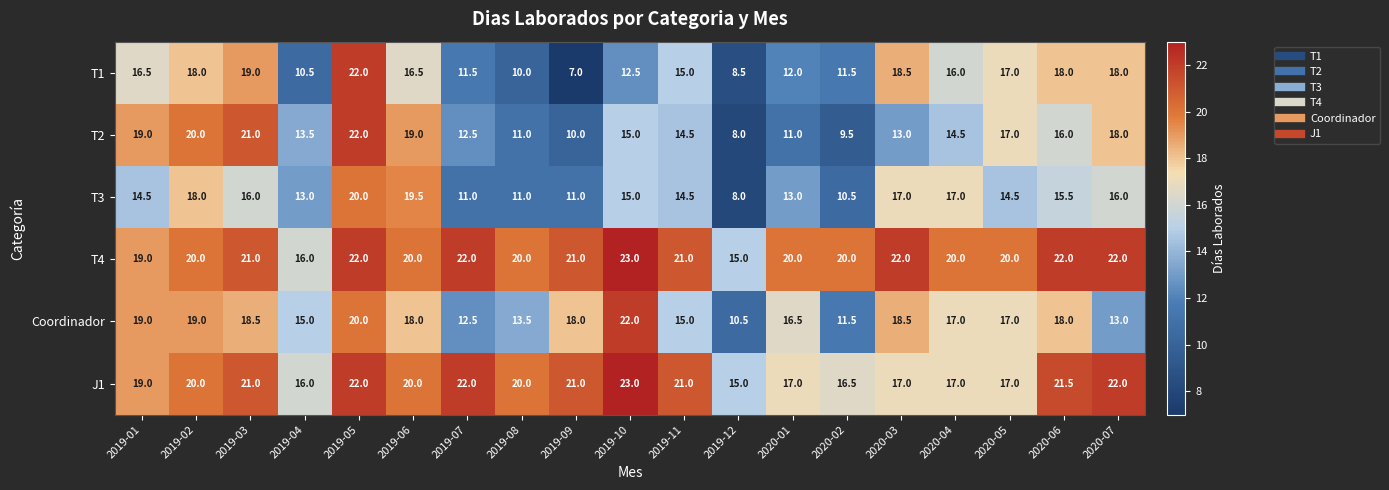

Which series changed the most between 2019-01 and 2019-04?

T1